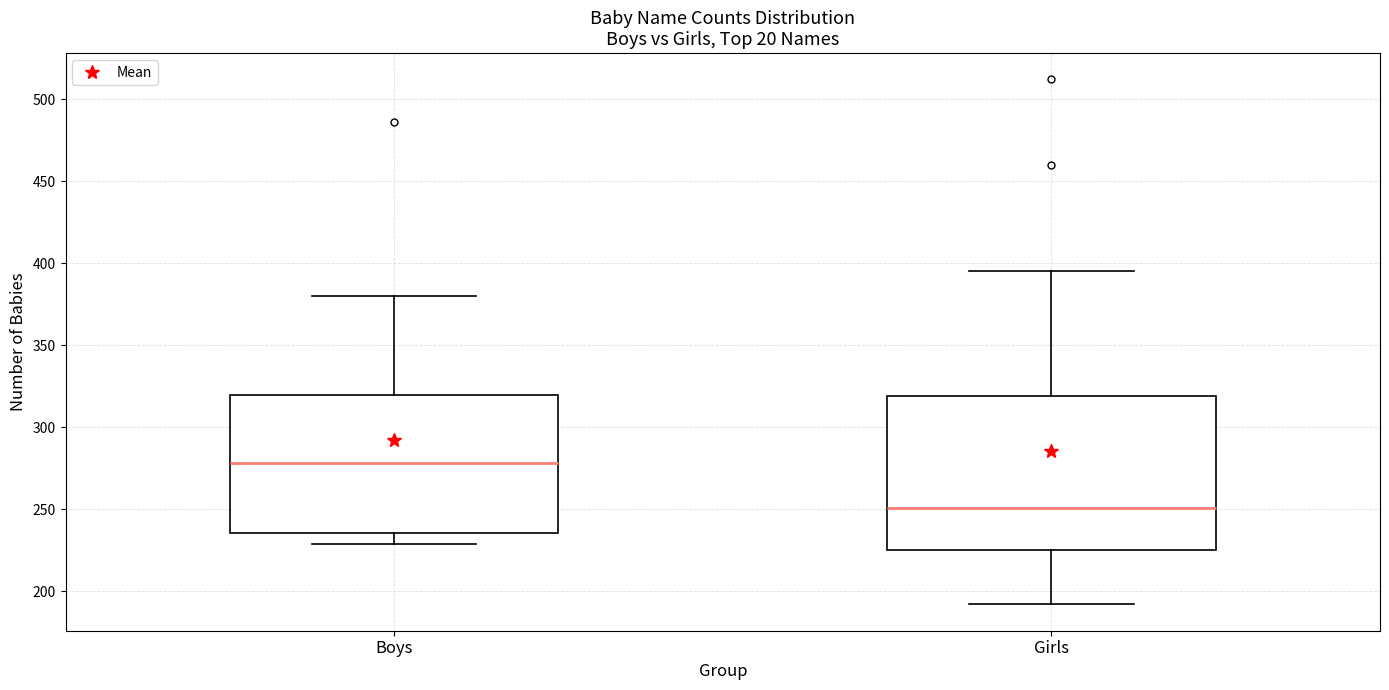

Reading left to right, read every box against the y-axis: the position of its median line, the range the box covers, and the ends of its whiskers. The values are not printed on the chart, so give them approximately, as read against the axis.

Boys: median 280, box 235 to 320, whiskers 230 to 380
Girls: median 250, box 225 to 320, whiskers 190 to 395